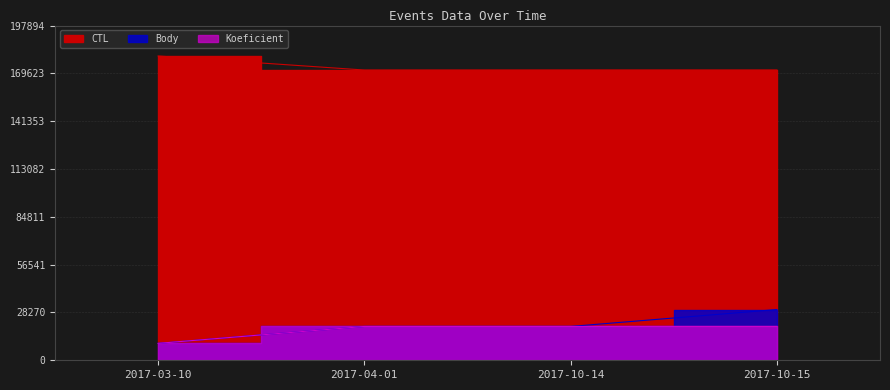

Is the value of Body at 2017-10-14 greater than the value of CTL at 2017-04-01?

No